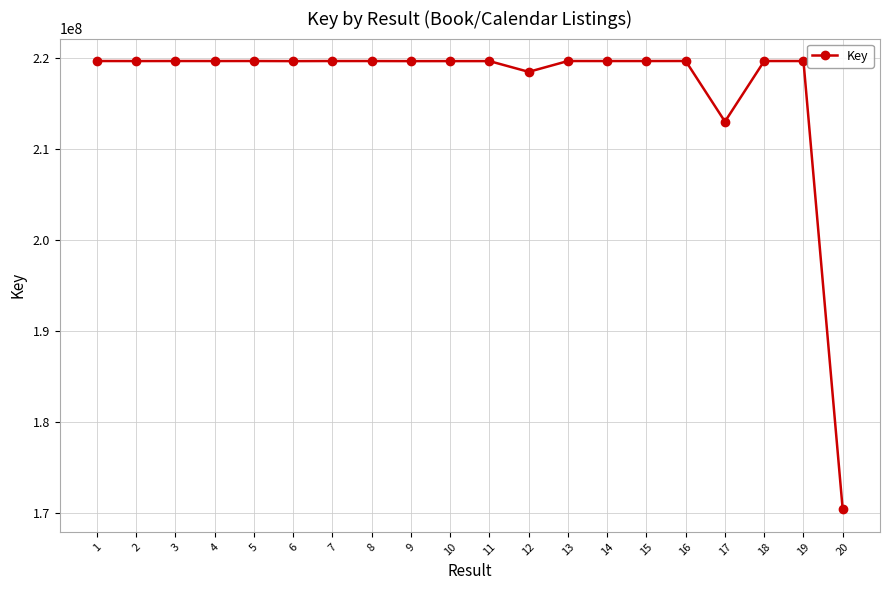

What is the maximum value shown in the chart?

219717348